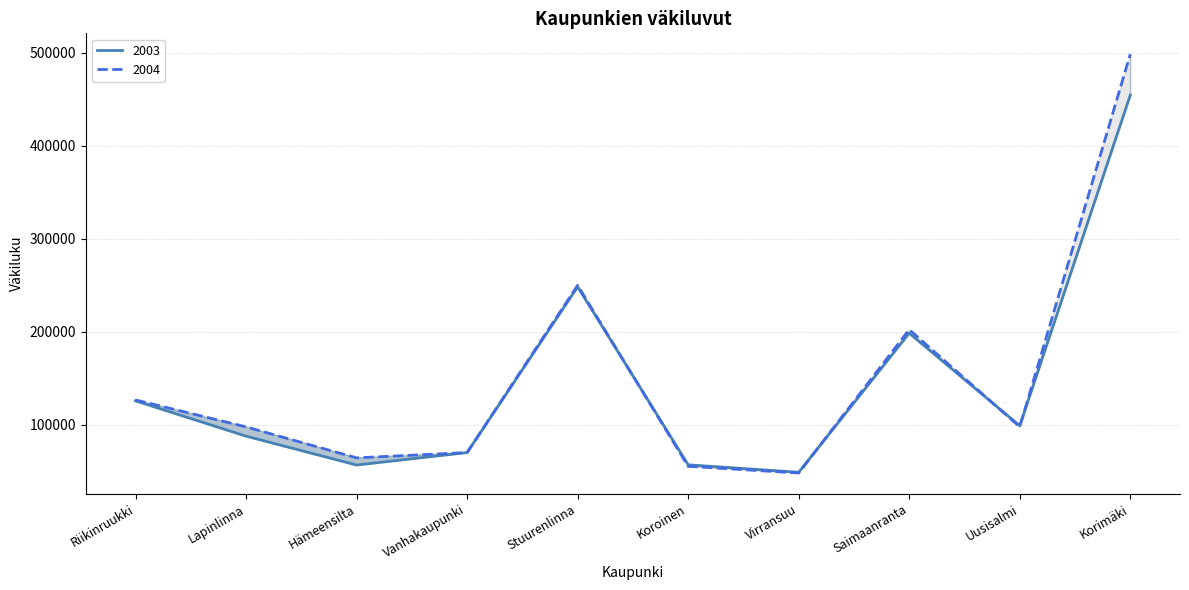

List the series in order of their peak value, highest first.

2004, 2003